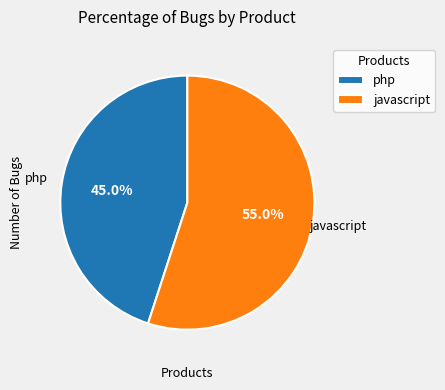

Is there any slice that represents more than half of the pie?

Yes